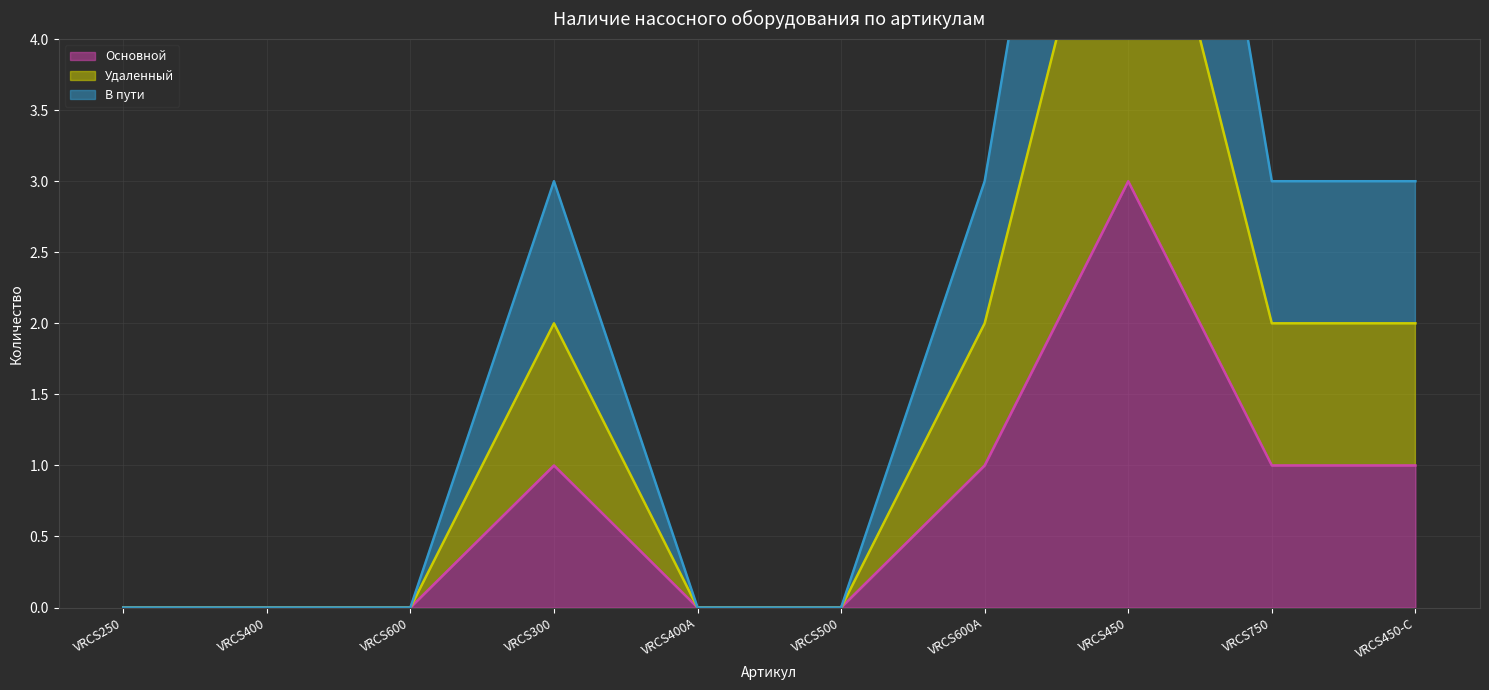

True or false: Основной and В пути intersect in this chart.

False